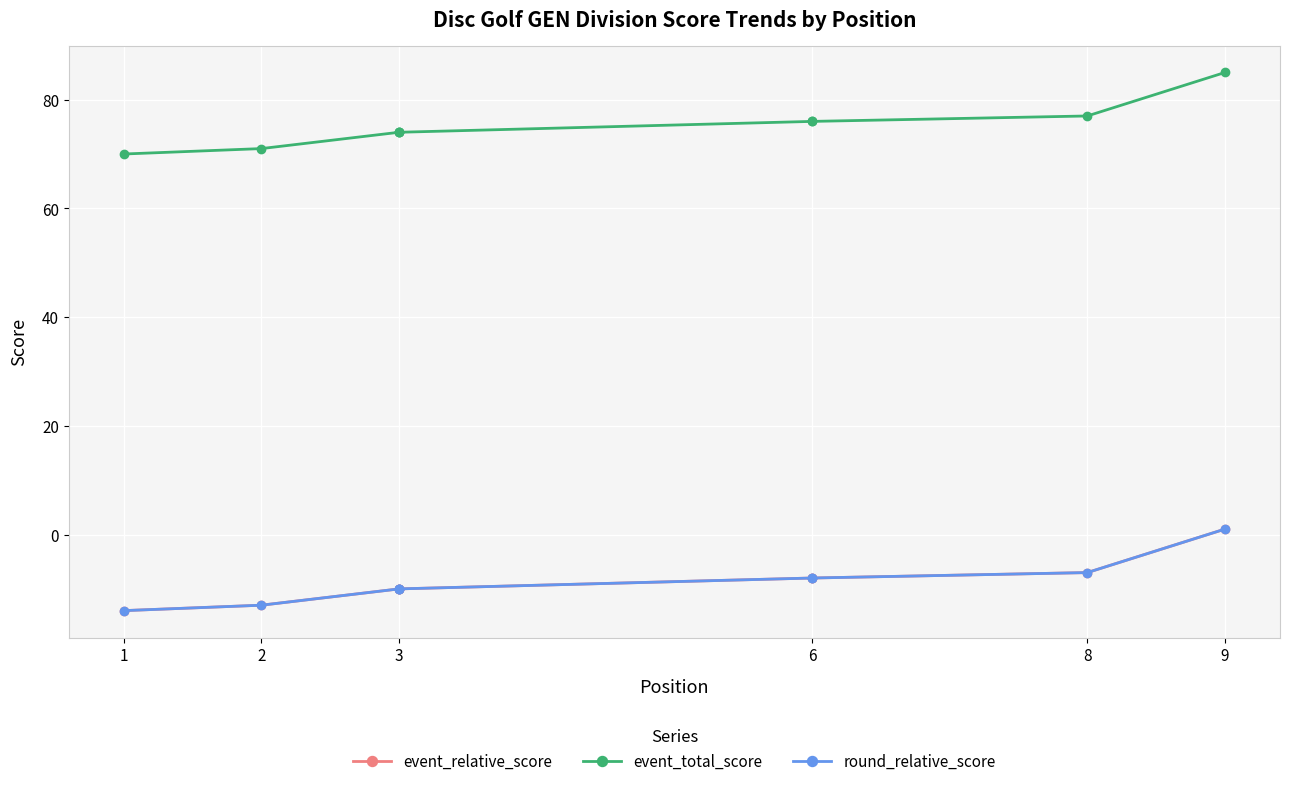

What is the difference between the second highest and second lowest values in the event_relative_score series?

6